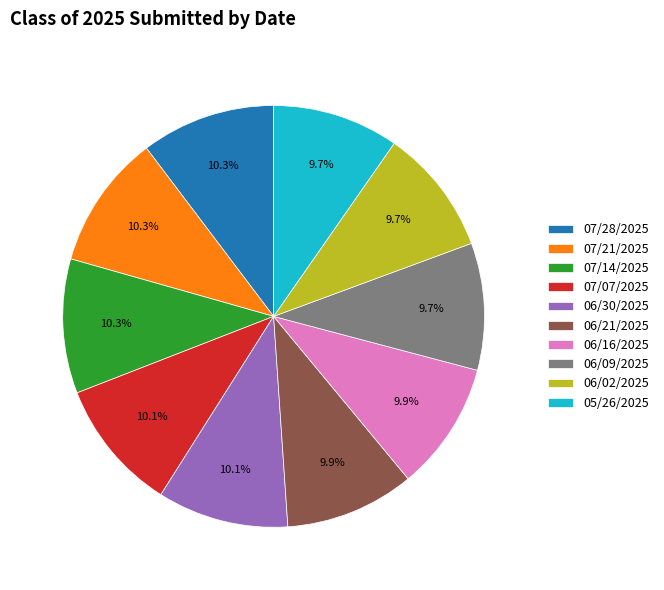

Does 07/14/2025 represent more than half of the total?

No